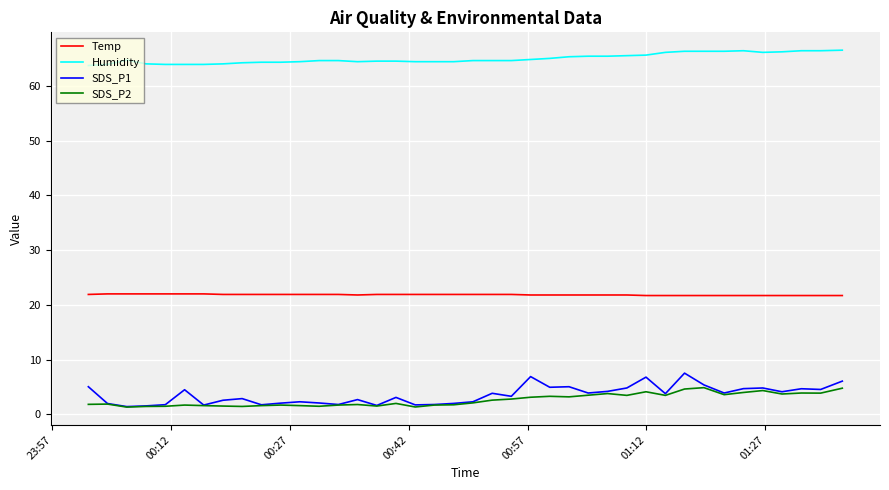

How many lines are shown in the chart?

4